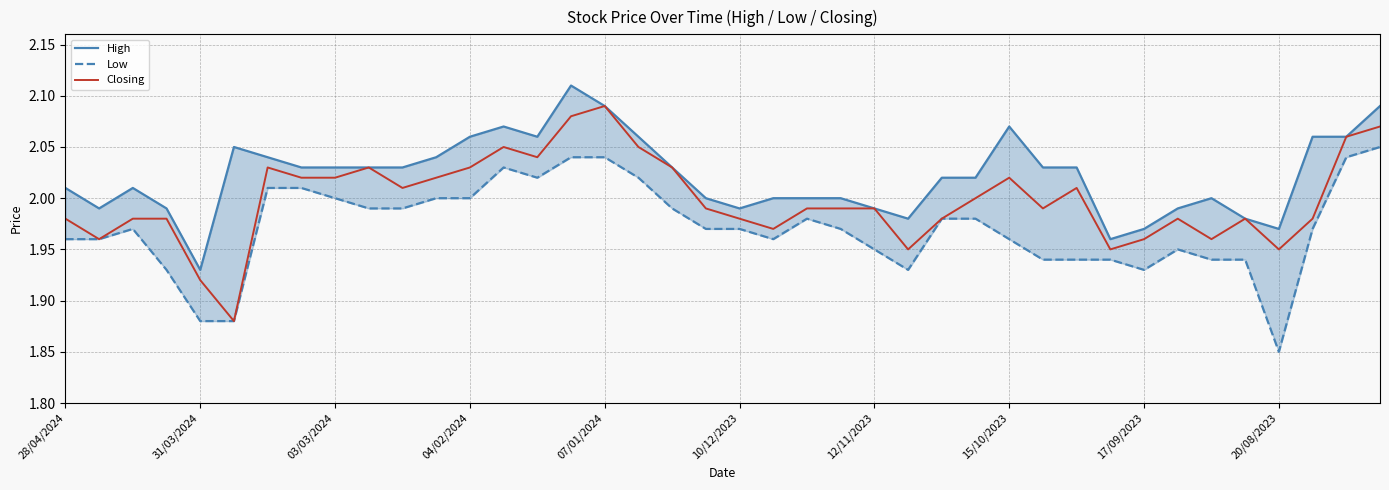

How many lines are shown in the chart?

3